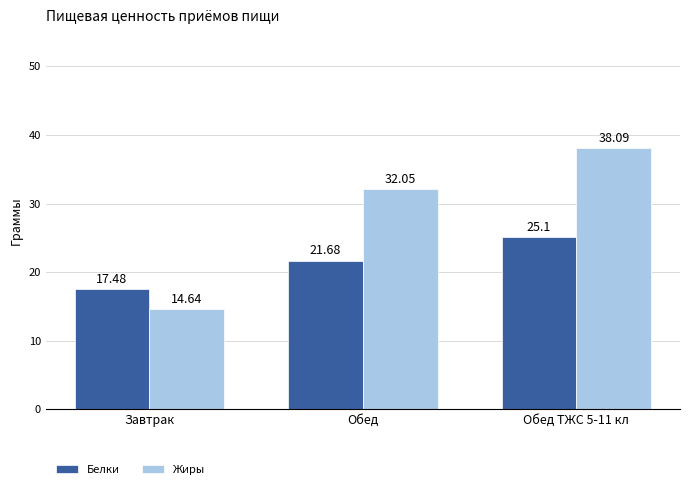

What is the value of the Белки bar at the 3rd from the left?

25.1